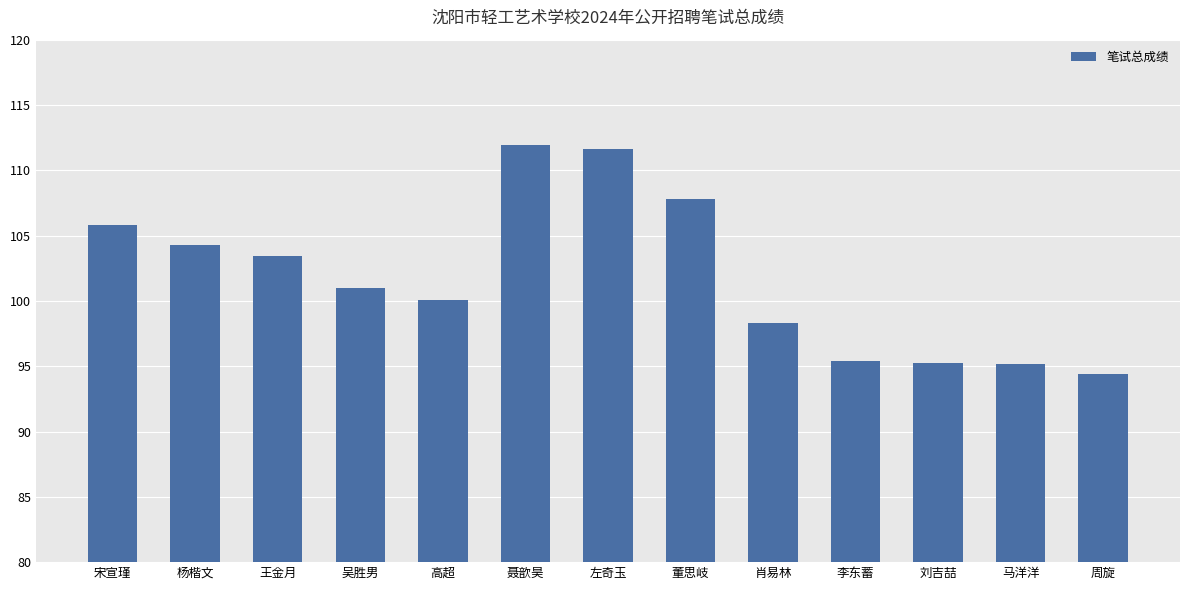

What is the label of the 5th bar from the left?

高超